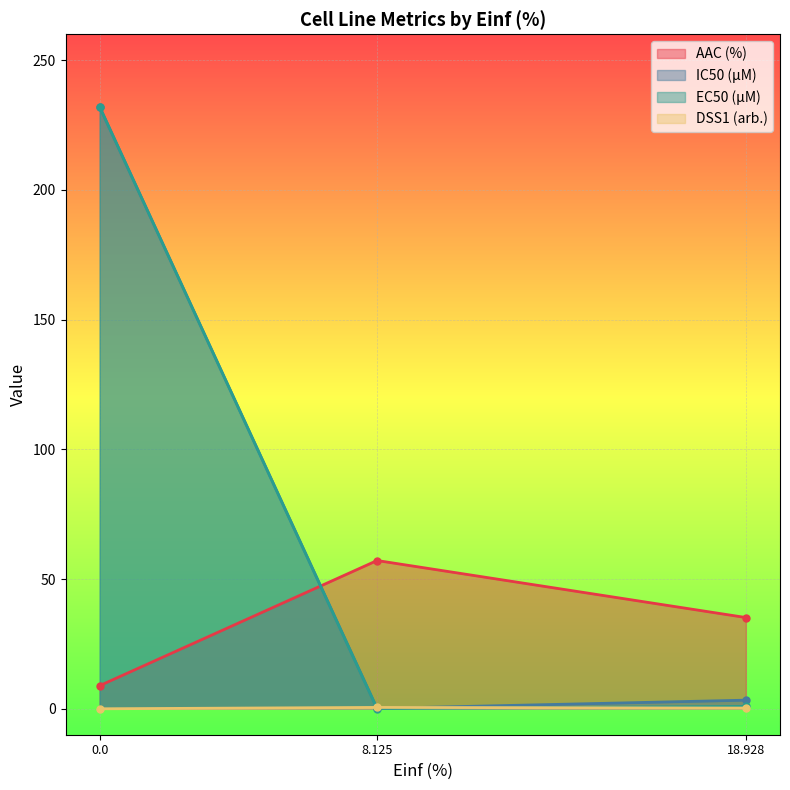

How many lines are shown in the chart?

4